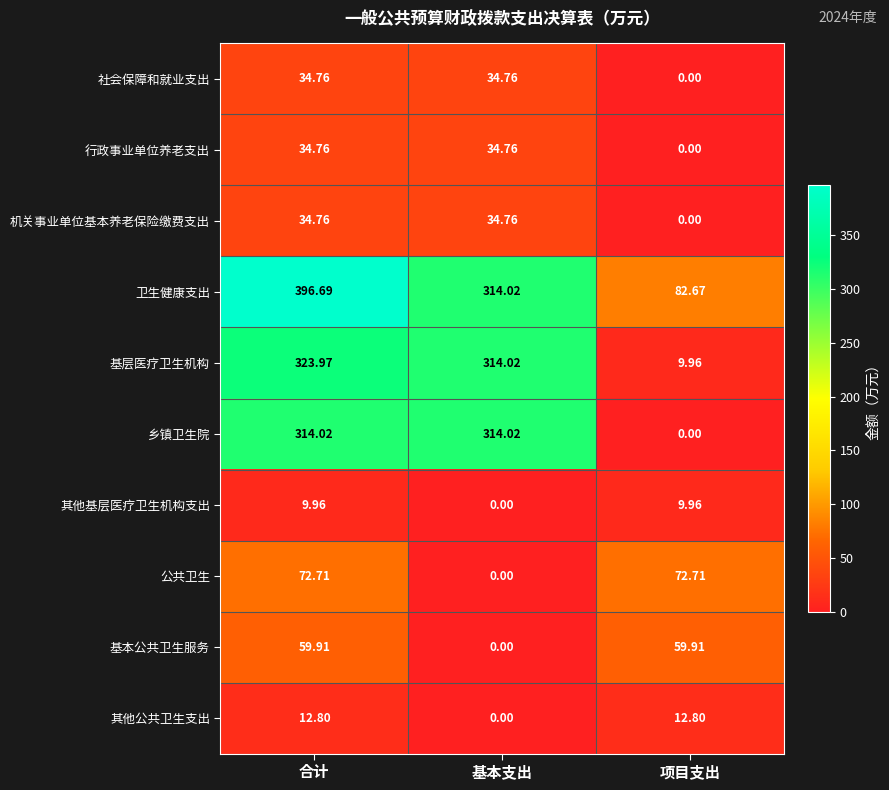

Where is 基本公共卫生服务 nearest to the value 29?

基本支出